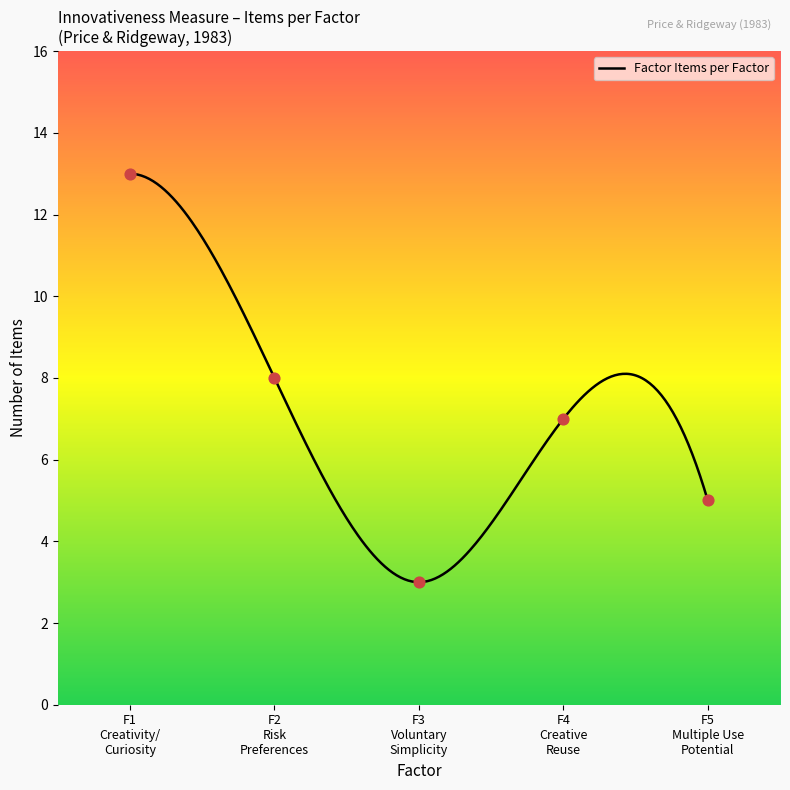

Between F3 Voluntary Simplicity and F4 Creative Reuse, which is larger?

F4 Creative Reuse